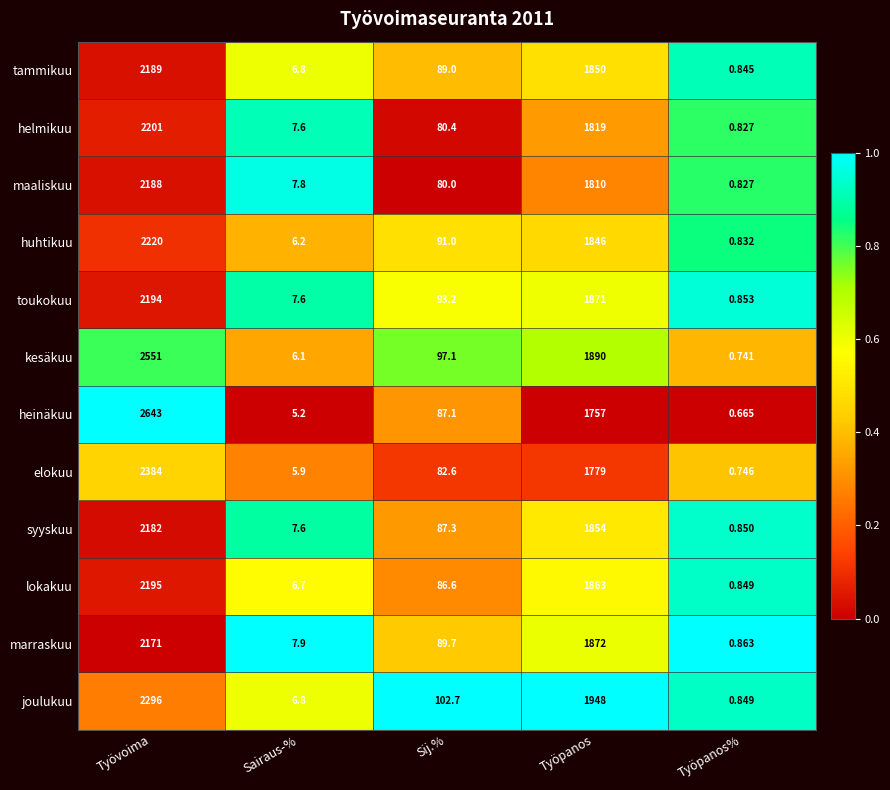

At which category is the sum across all series the highest?

Työvoima